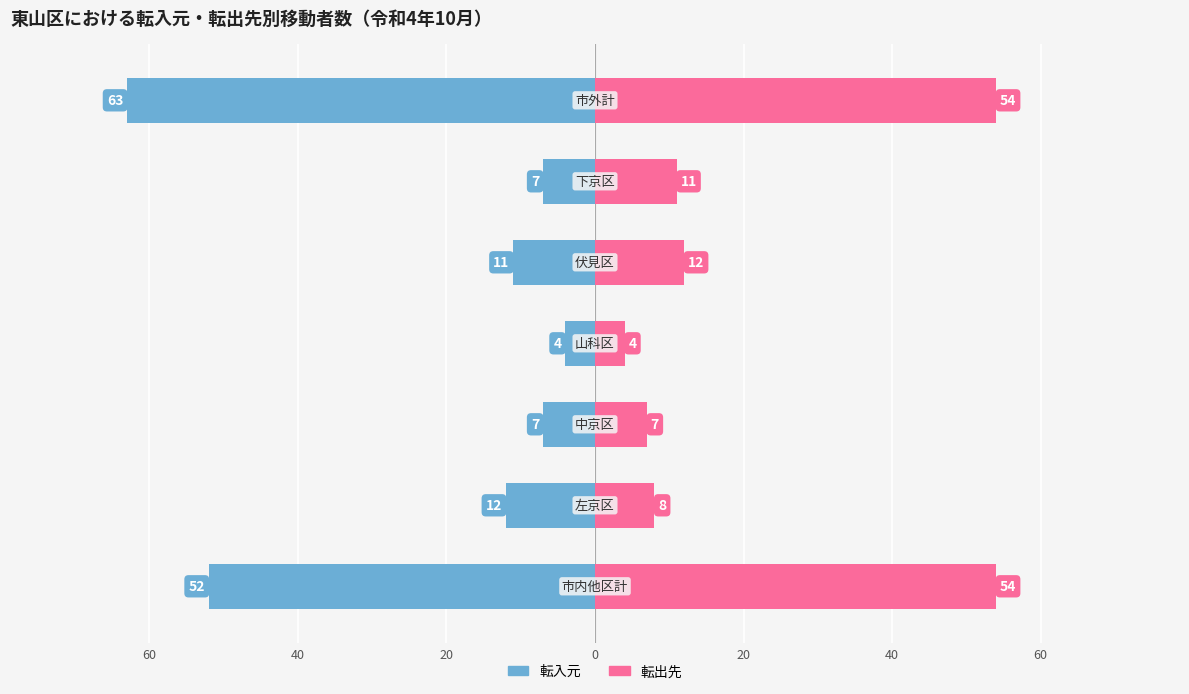

What is the difference between the second highest and second lowest values in the 転入元 series?

45